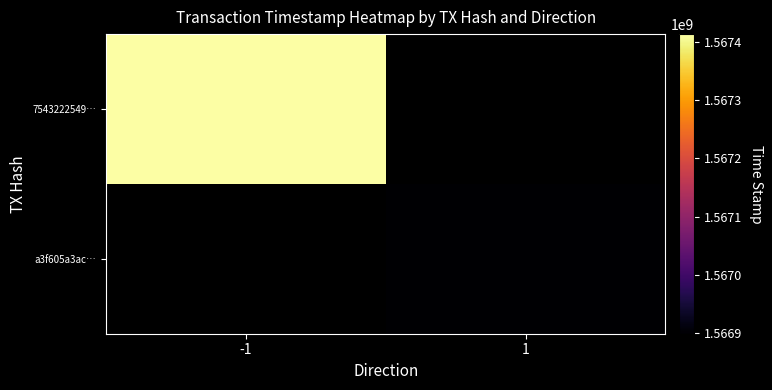

Rank the series by their maximum value, from highest to lowest.

7543222549…, a3f605a3ac…